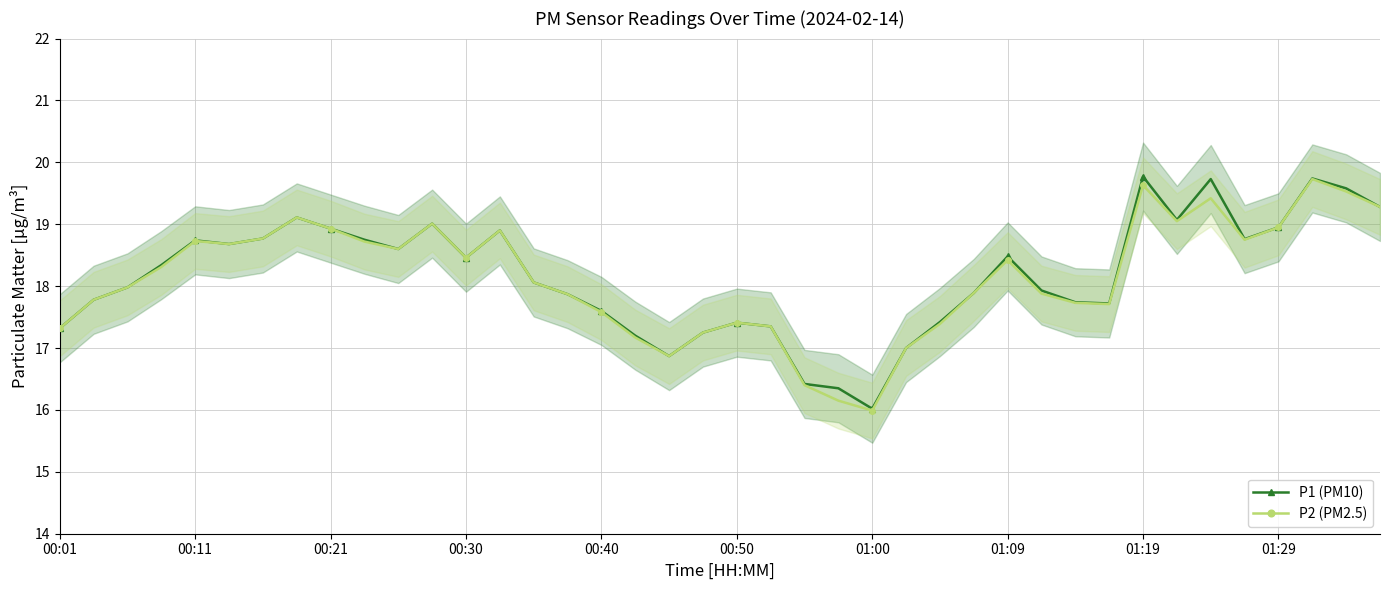

True or false: P2 (PM2.5) has more than 0 points higher than both neighbors.

True